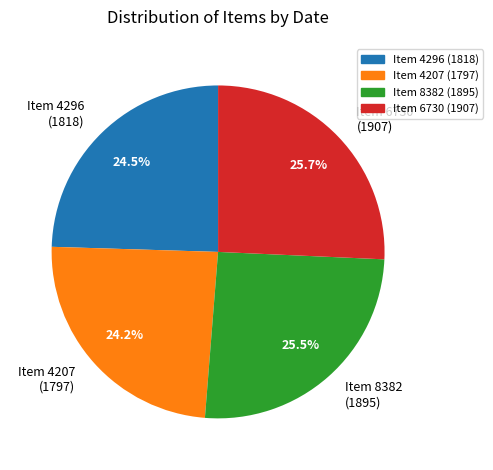

What portion of the pie excludes Item 8382 (1895)?

74.5%